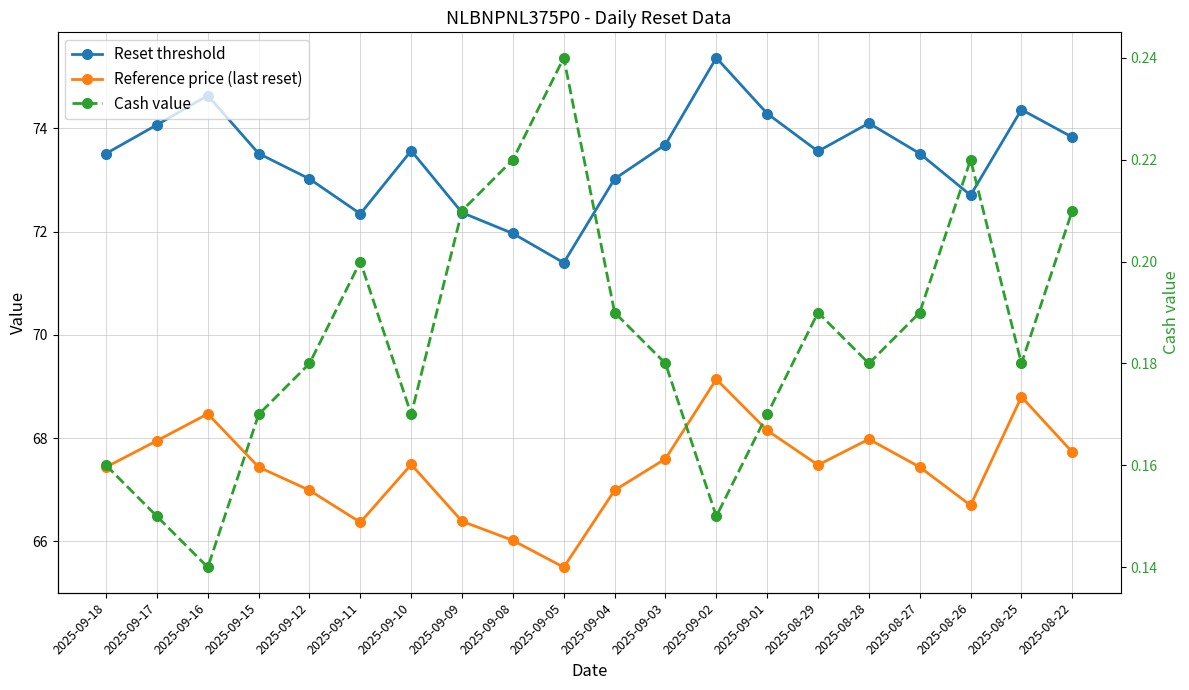

How many lines are shown in the chart?

3